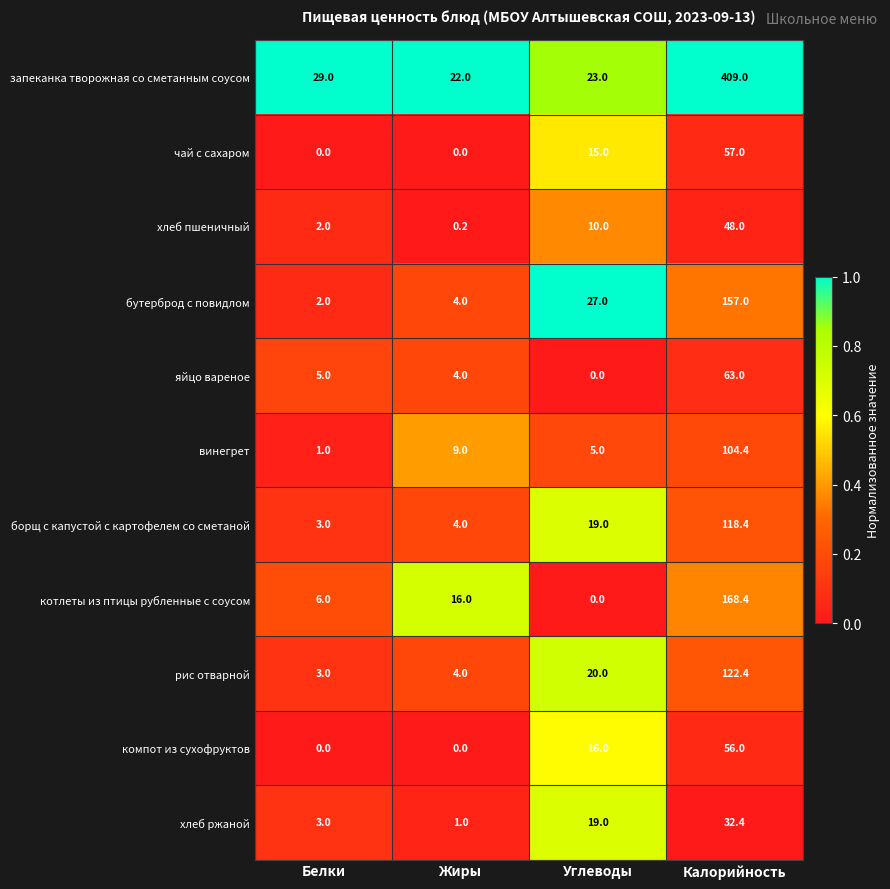

What is the total value across all series at Углеводы?

154.0